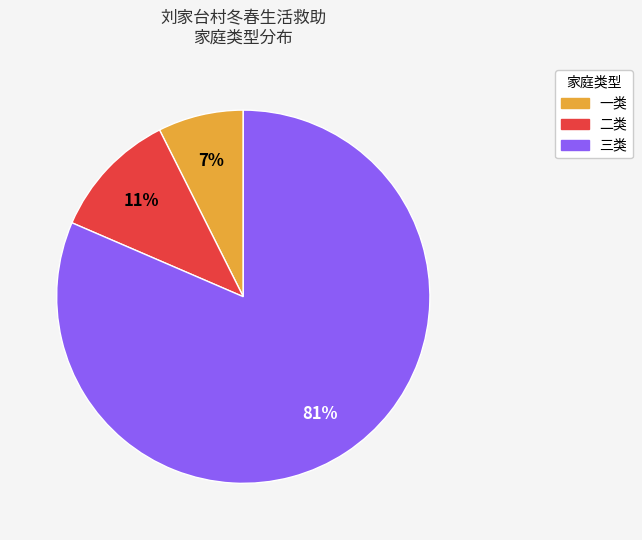

Rank the categories by value from highest to lowest.

三类, 二类, 一类